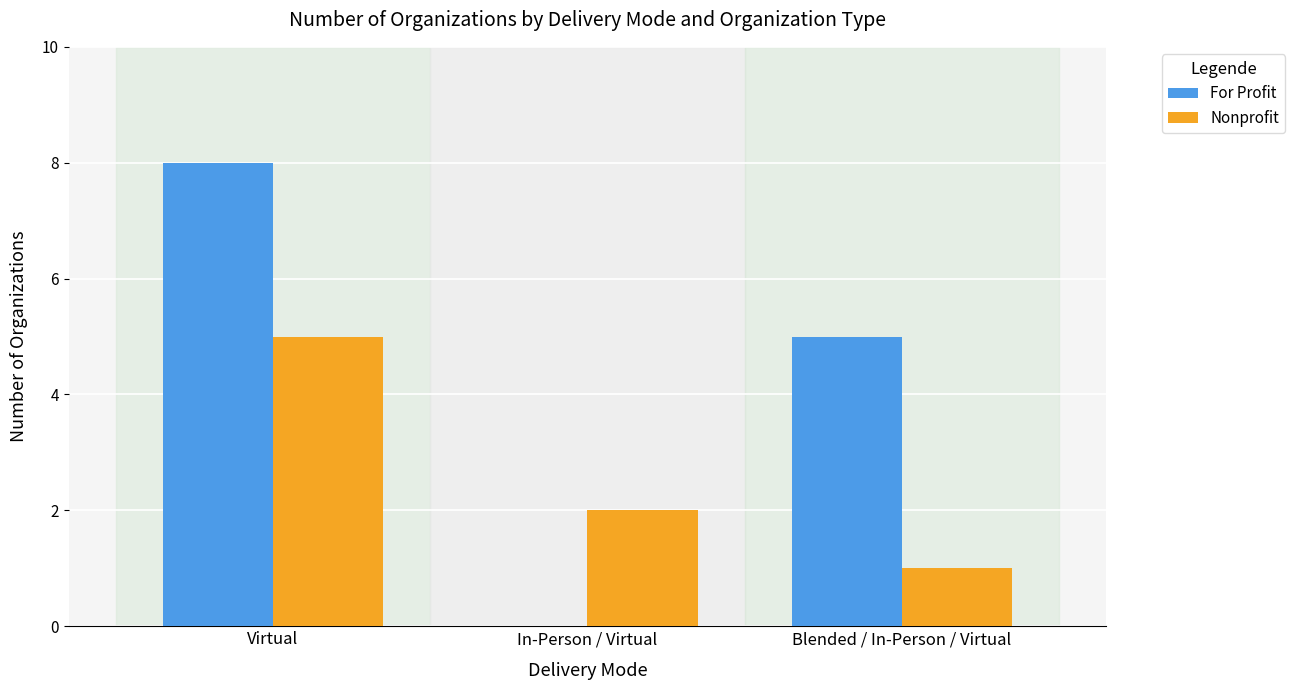

How many categories are shown in the chart?

3